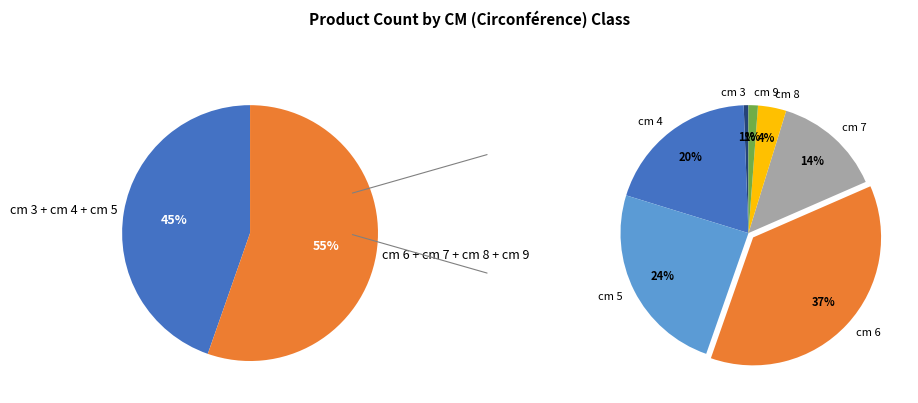

To the nearest percent, what is the average slice percentage?

14%